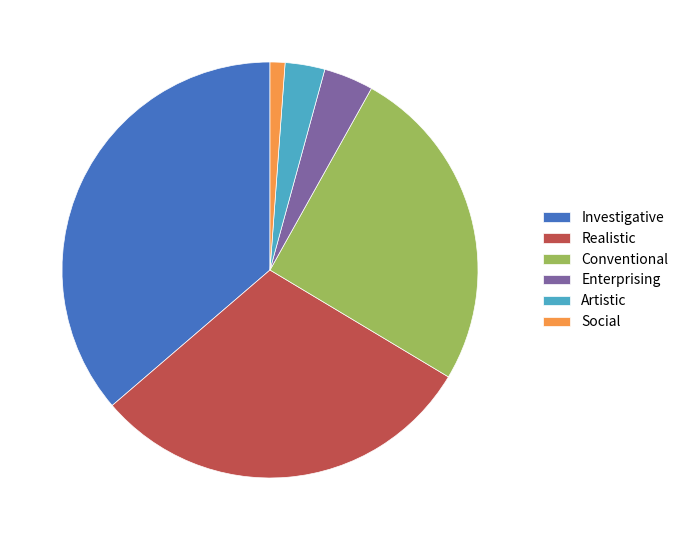

Is the sum of Investigative and Enterprising greater than half?

No